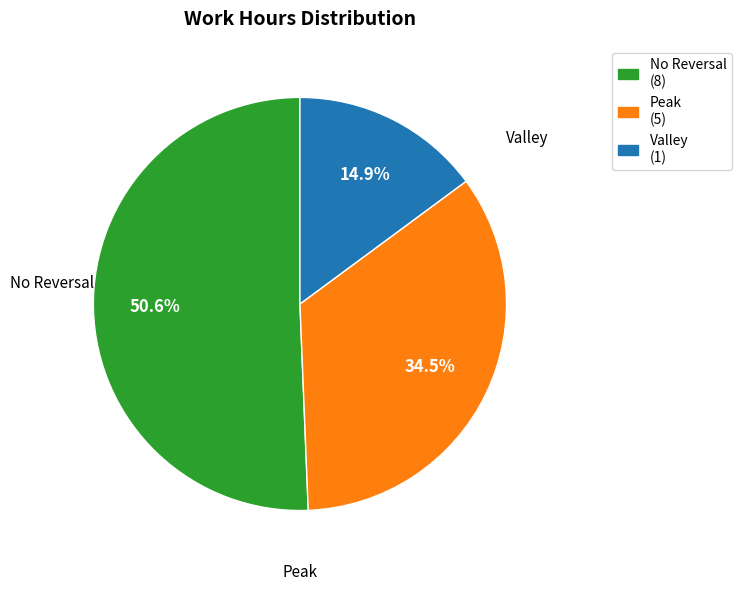

Is there any slice that represents more than half of the pie?

Yes